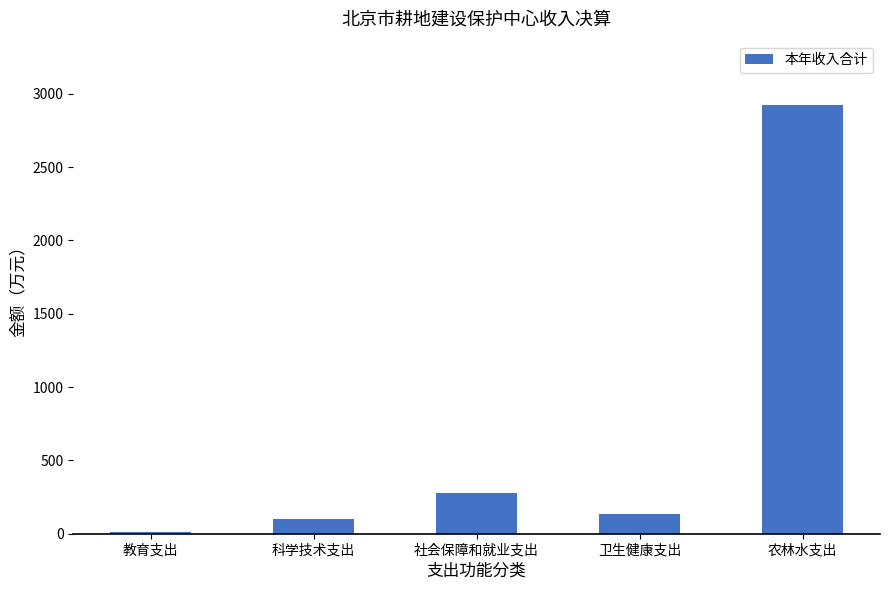

What is the sum of all values?

3445.3